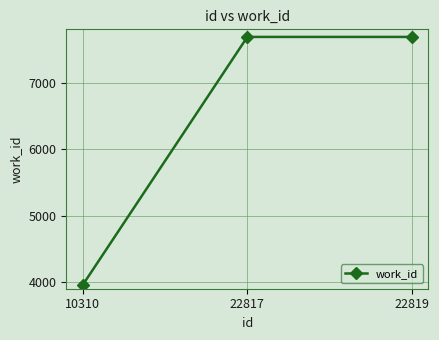

Is this an area chart (filled region under the line)?

No